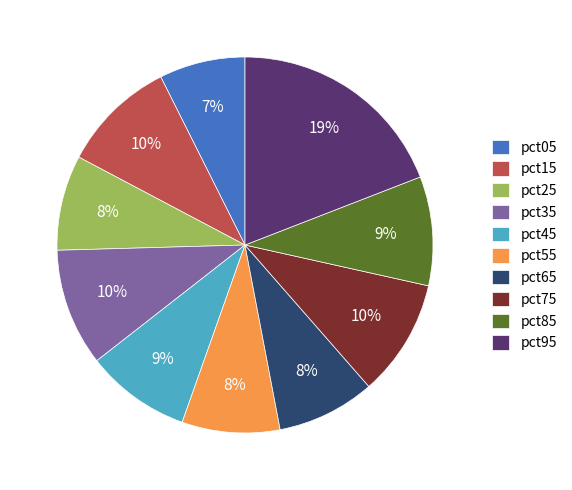

How many slices are in this pie chart?

10